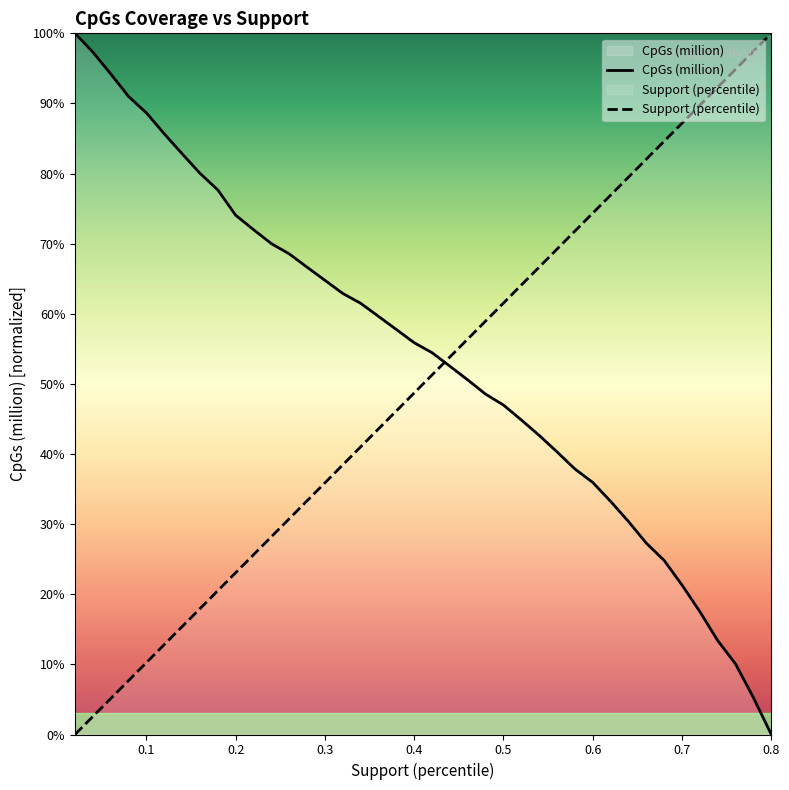

After their last crossing, which series has the higher values: CpGs (million) or Support (percentile)?

Support (percentile)